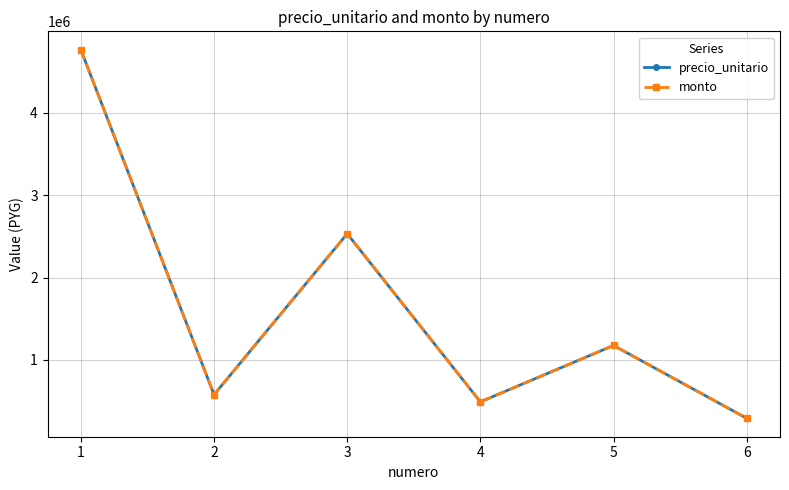

Is this an area chart (filled region under the line)?

No